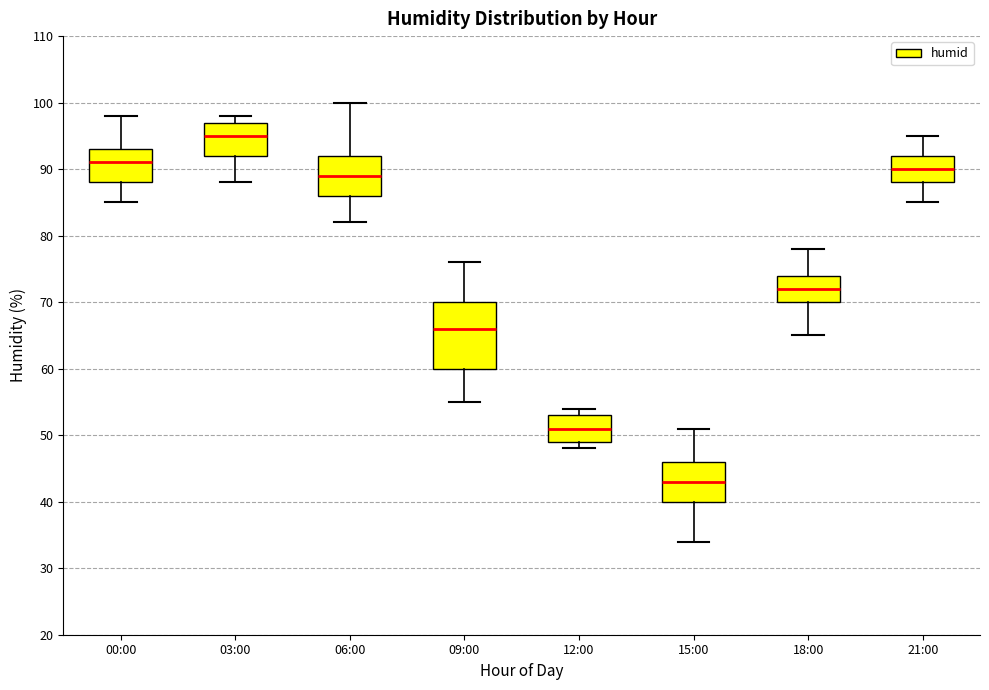

Reading left to right, read every box against the y-axis: the position of its median line, the range the box covers, and the ends of its whiskers. The values are not printed on the chart, so give them approximately, as read against the axis.

00:00: median 91, box 88 to 93, whiskers 85 to 98
03:00: median 95, box 92 to 97, whiskers 88 to 98
06:00: median 89, box 86 to 92, whiskers 82 to 100
09:00: median 66, box 60 to 70, whiskers 55 to 76
12:00: median 51, box 49 to 53, whiskers 48 to 54
15:00: median 43, box 40 to 46, whiskers 34 to 51
18:00: median 72, box 70 to 74, whiskers 65 to 78
21:00: median 90, box 88 to 92, whiskers 85 to 95